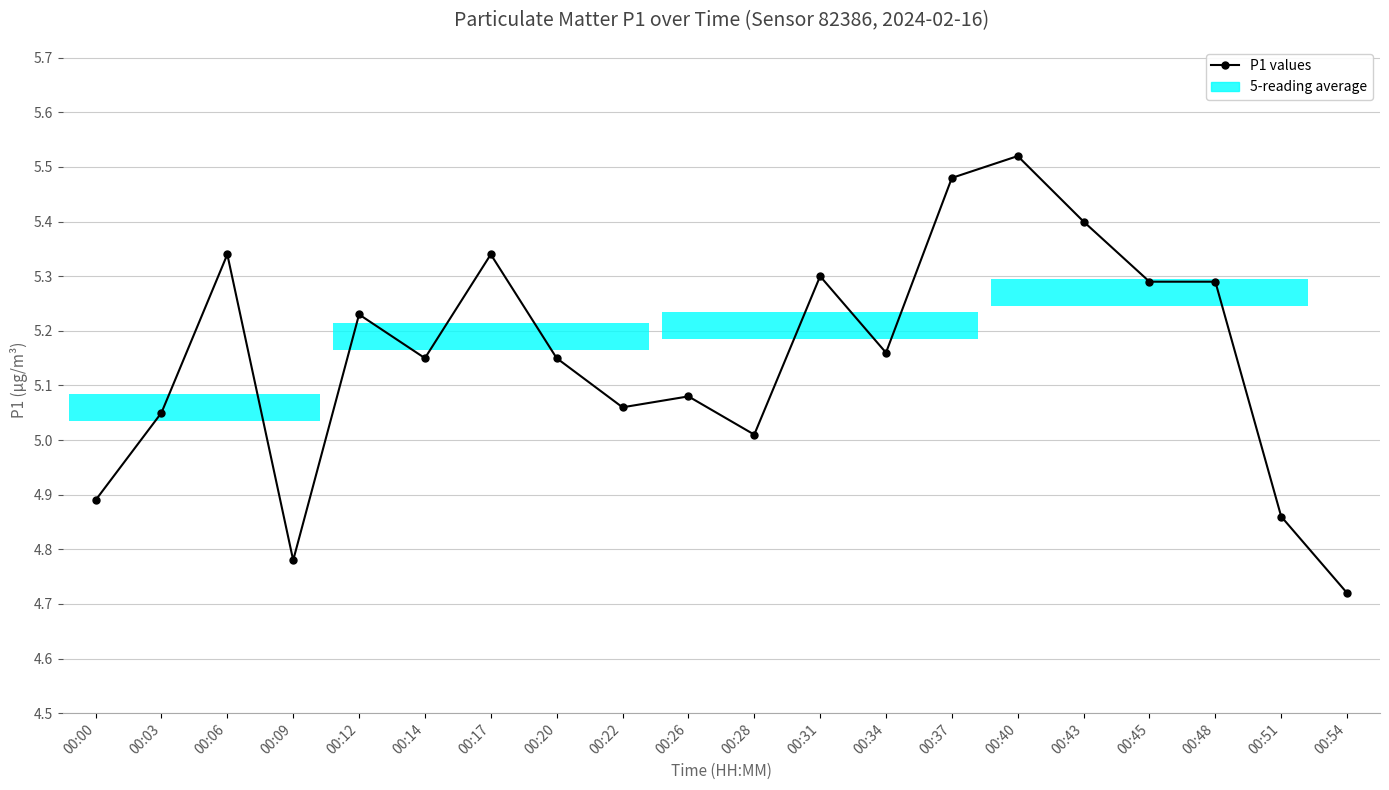

Which label corresponds to the smallest value in the chart?

00:54